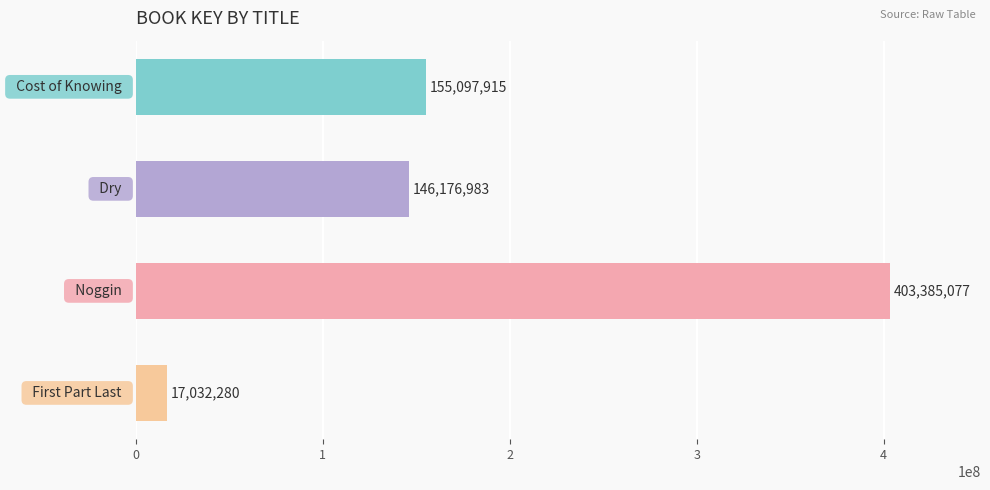

What is the greatest value displayed?

403385077